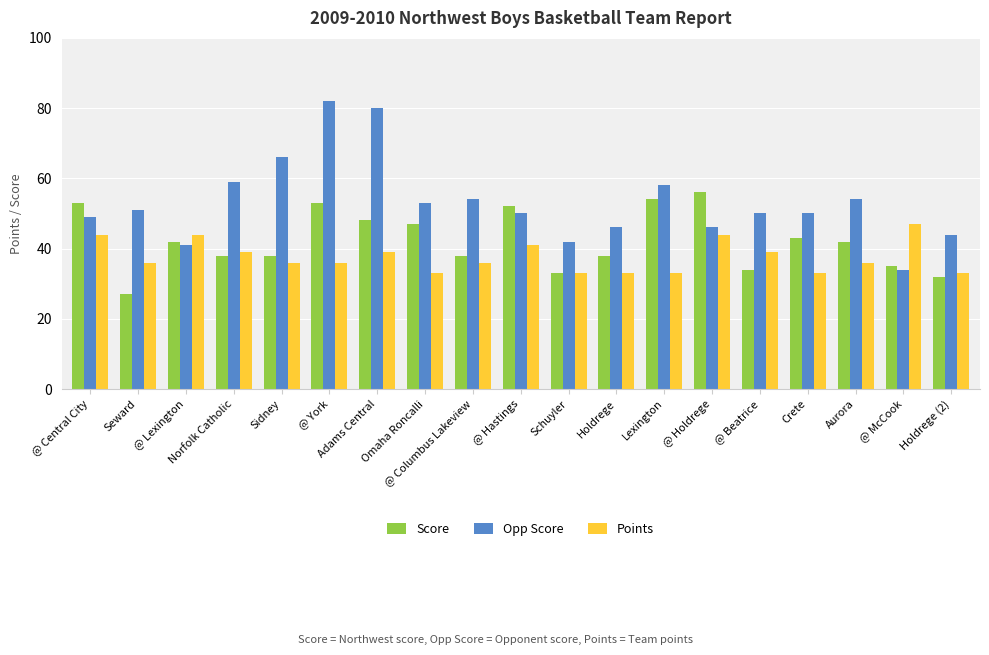

What is the lowest value of the Points series?

33